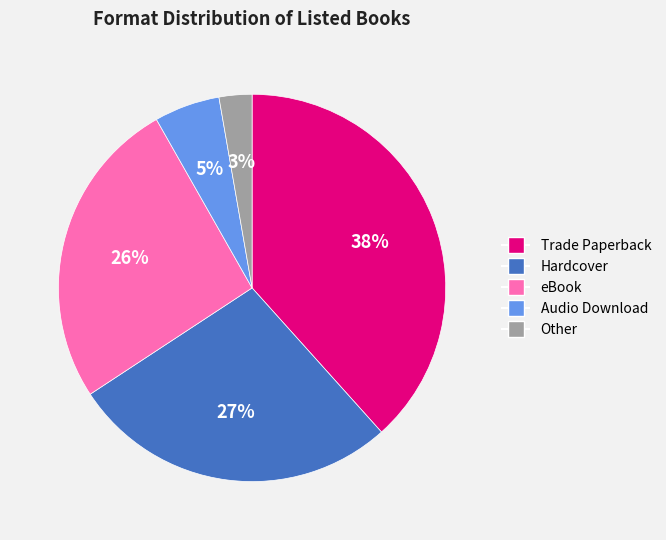

What is the largest slice in the pie chart?

Trade Paperback